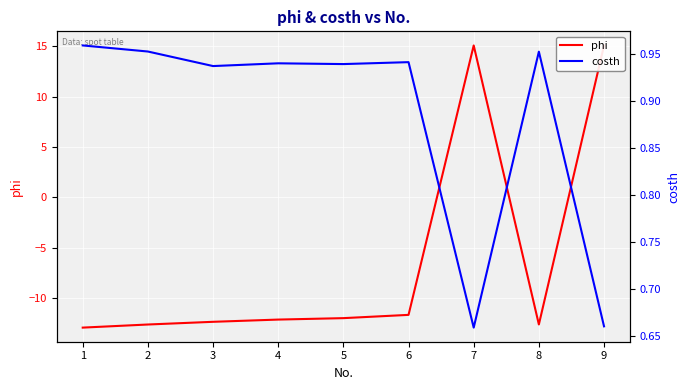

How many values in the phi series are below -12?

6